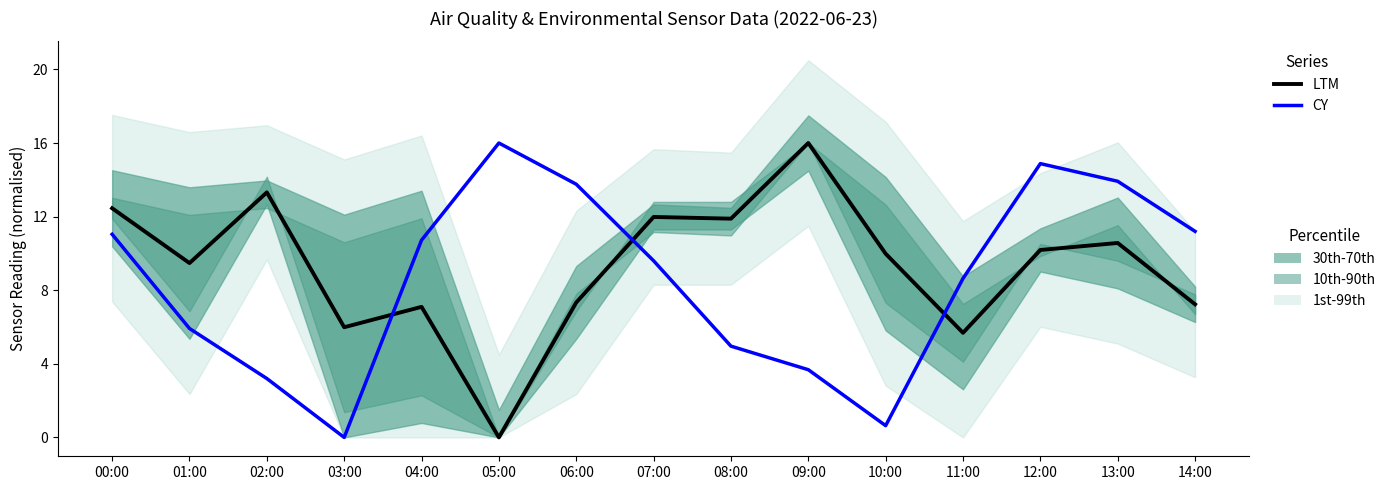

What is the sum of all CY values?

128.2